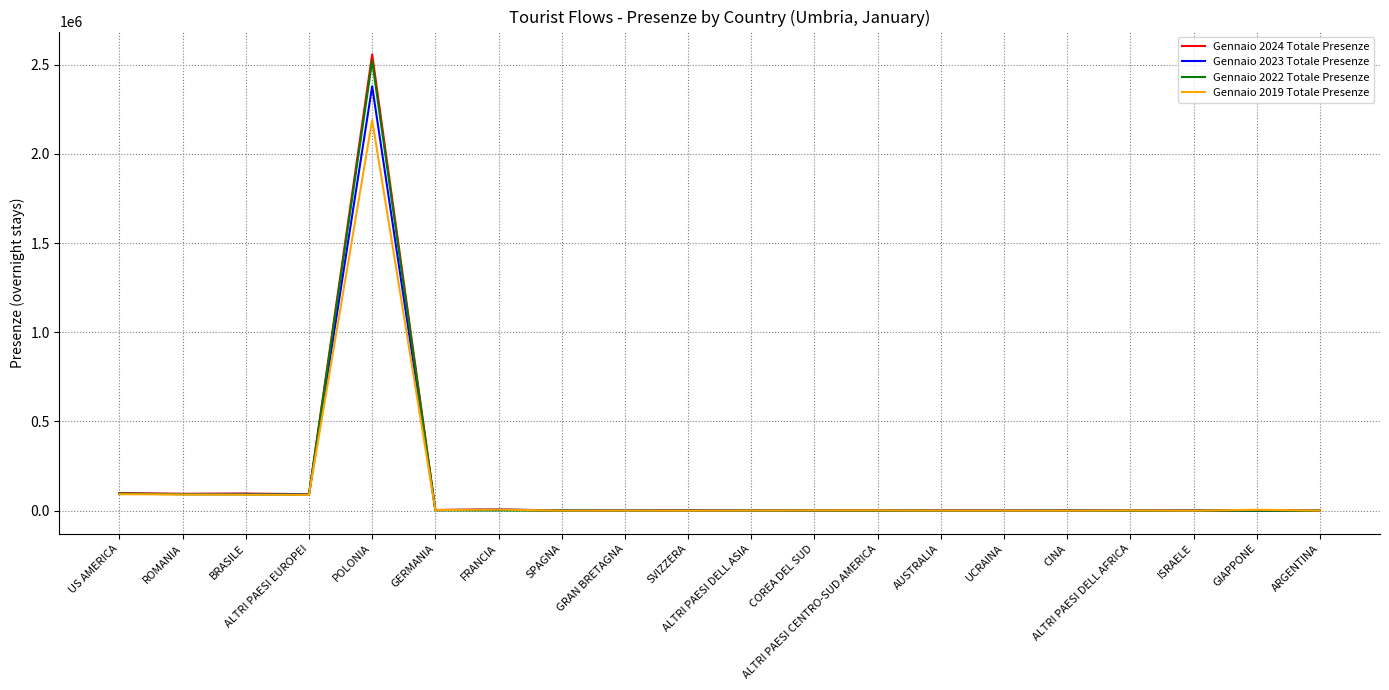

What position from the left is CINA?

16